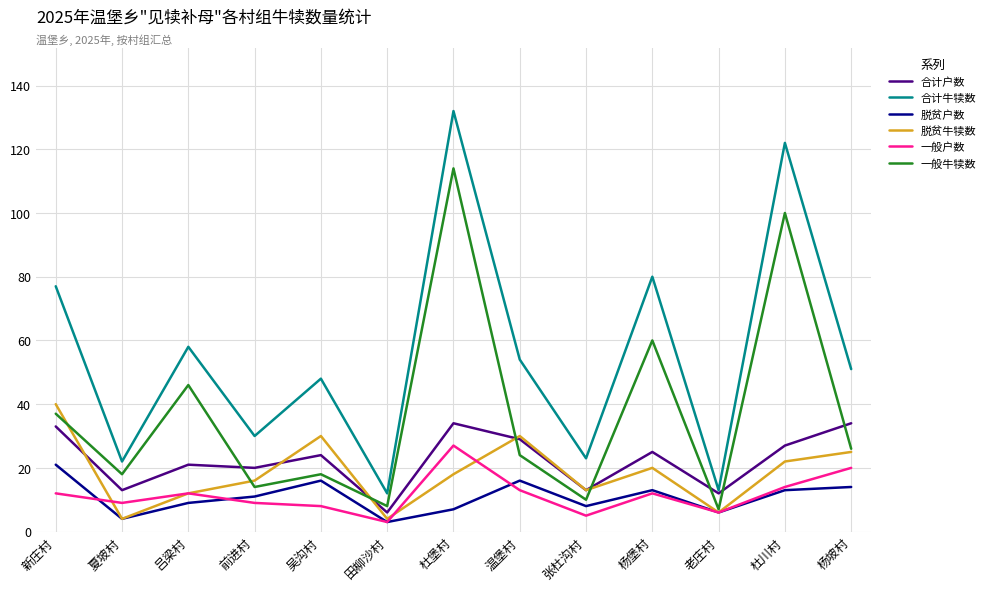

True or false: 一般户数 and 合计牛犊数 intersect in this chart.

False